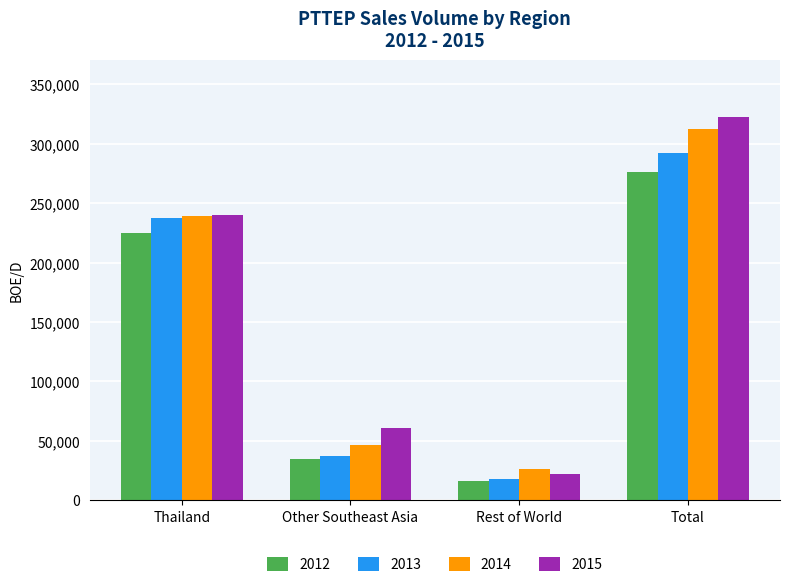

Rank the series by their average value, from lowest to highest.

2012, 2013, 2014, 2015